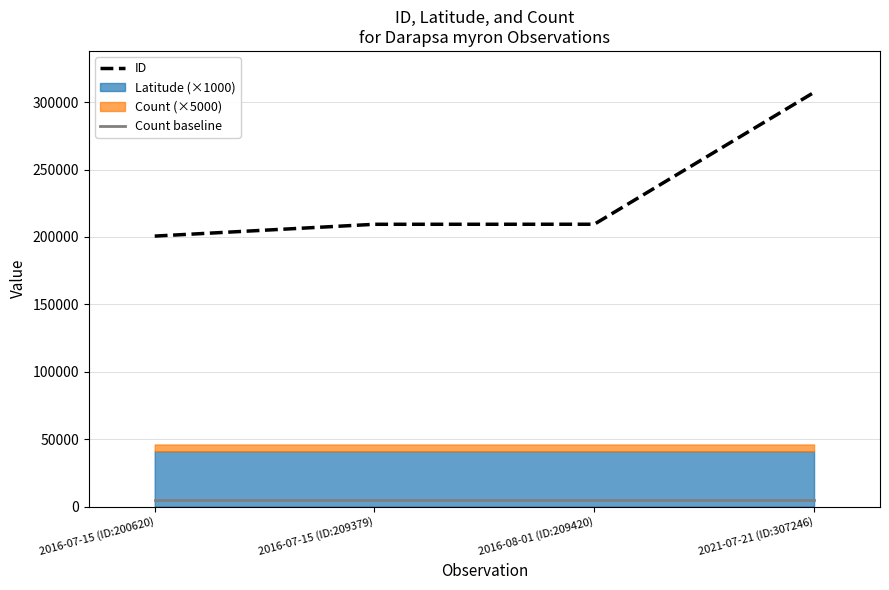

At which label does ID reach its peak?

2021-07-21 (ID:307246)